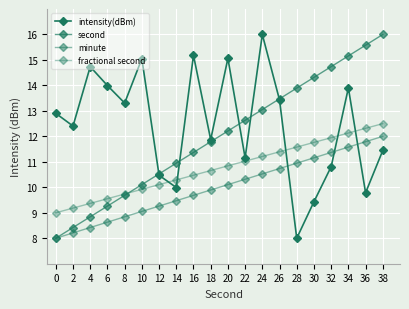

What is the difference between the maximum and minimum values in the fractional second series?

3.5